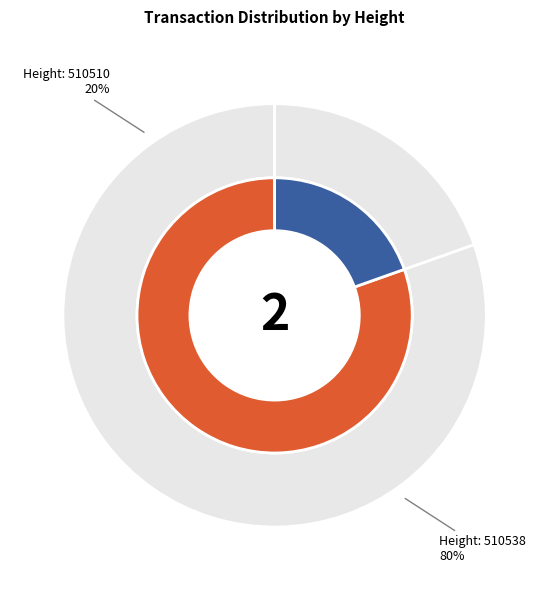

What is the total percentage of 510510 and 510538?

100.0%